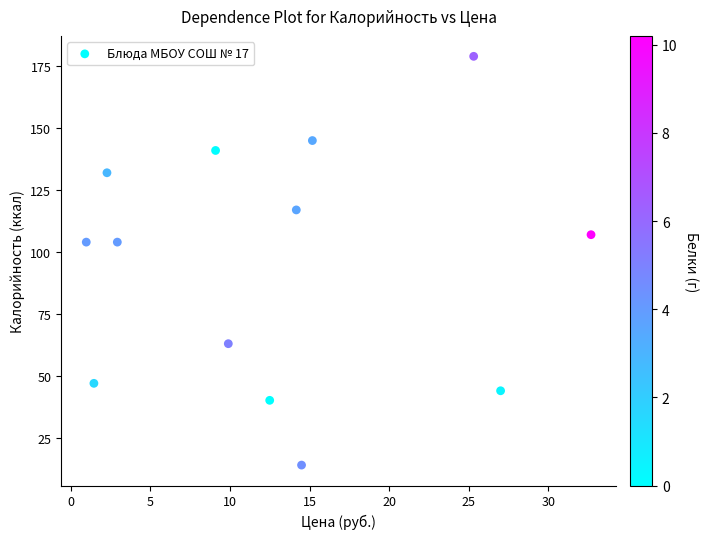

What is the range of Y values (max minus min)?

165.0